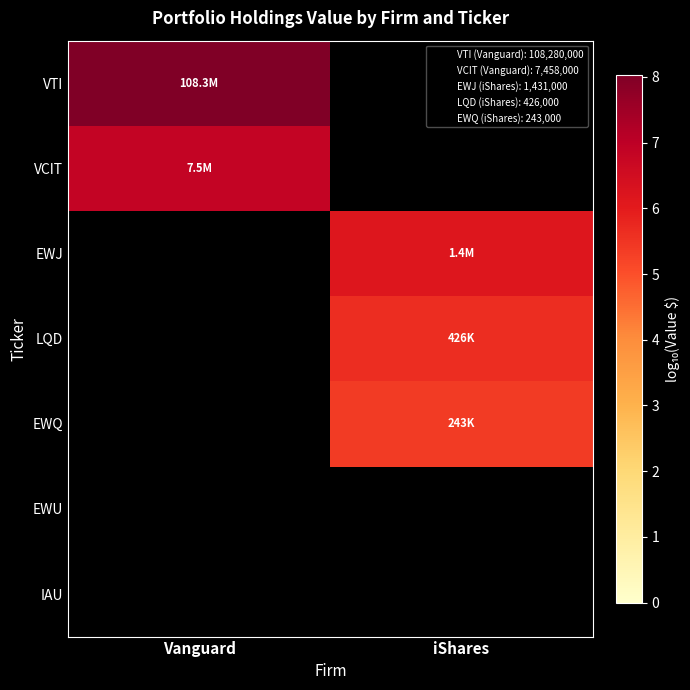

Read the VTI value at Vanguard.

8.0